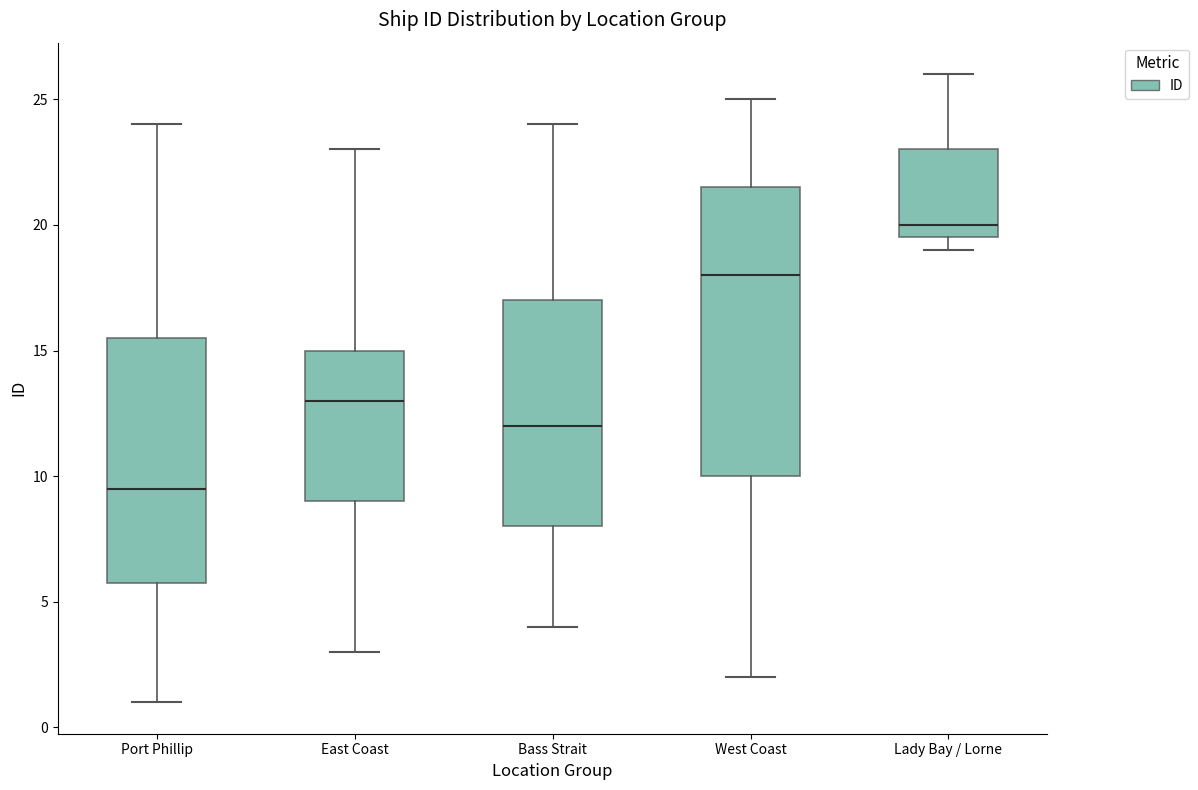

Which box has the highest median line?

Lady Bay / Lorne